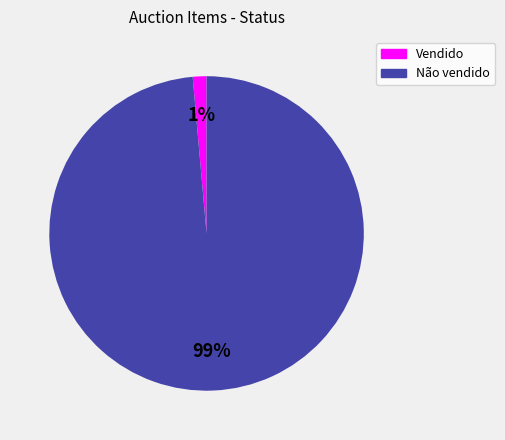

Which category has the smallest portion of the pie?

Vendido